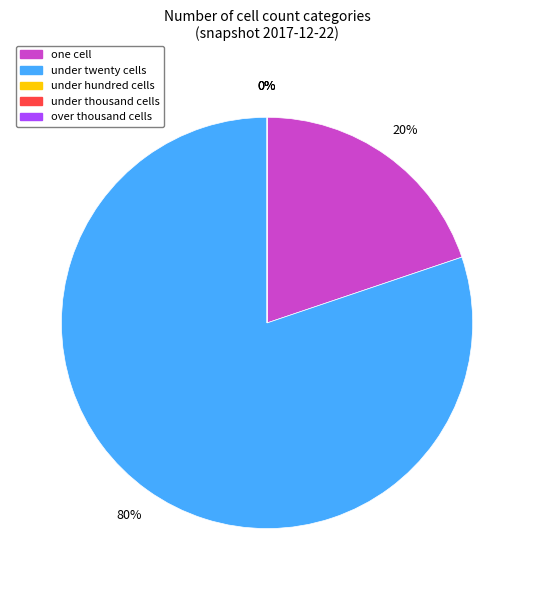

True or false: under_thousand_cells accounts for 7% of the total.

False